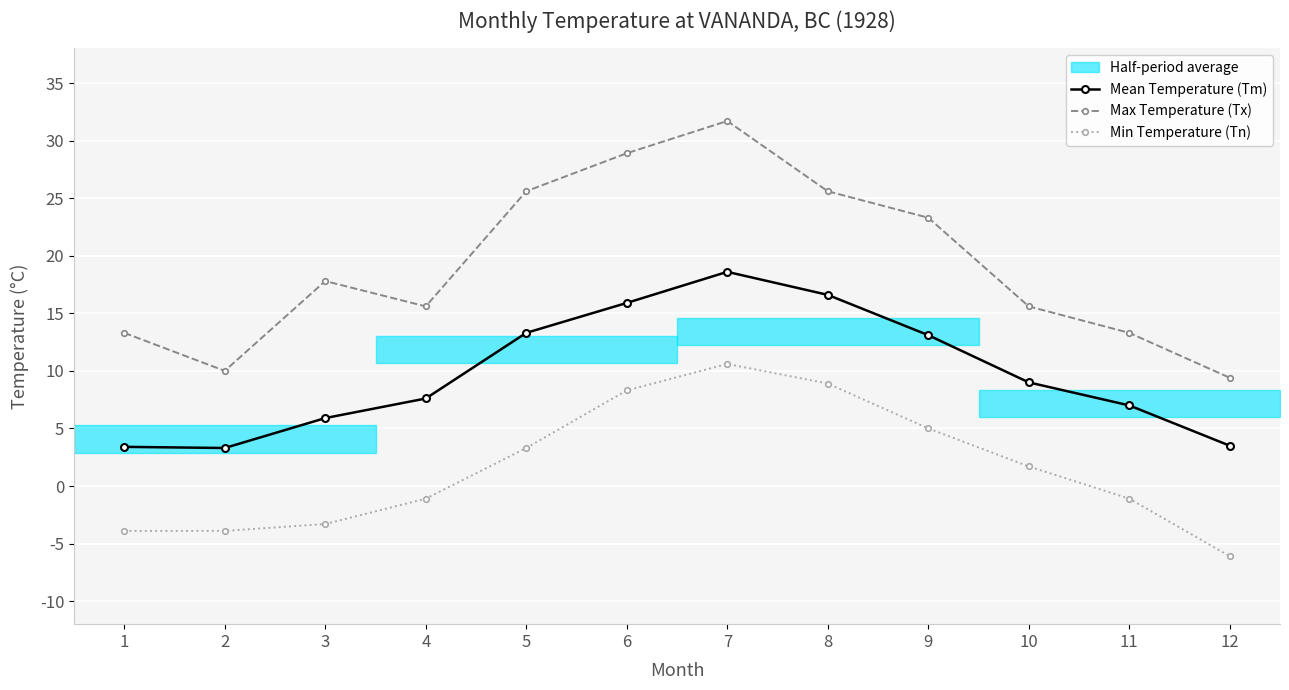

True or false: Min Temperature (Tn) has a value of 1.7 at 10.

True